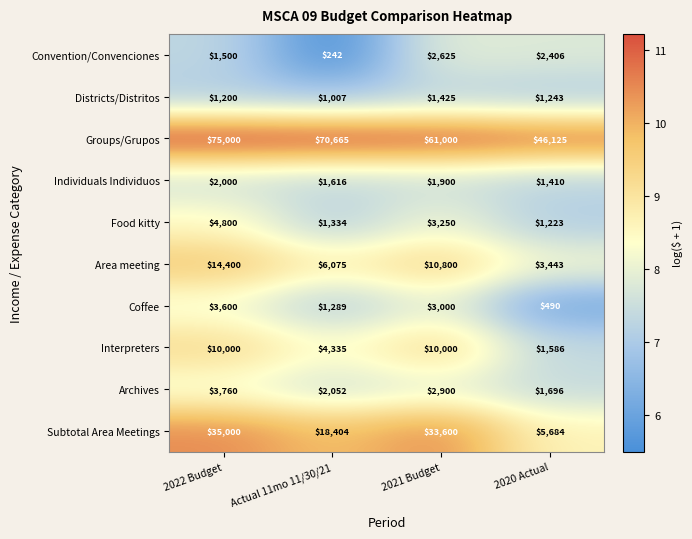

How many Interpreters values are between 4335 and 10000?

3